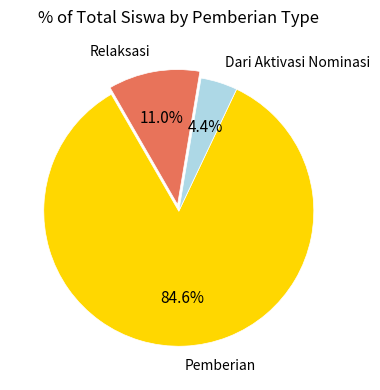

Which category has the smallest portion of the pie?

Dari Aktivasi Nominasi